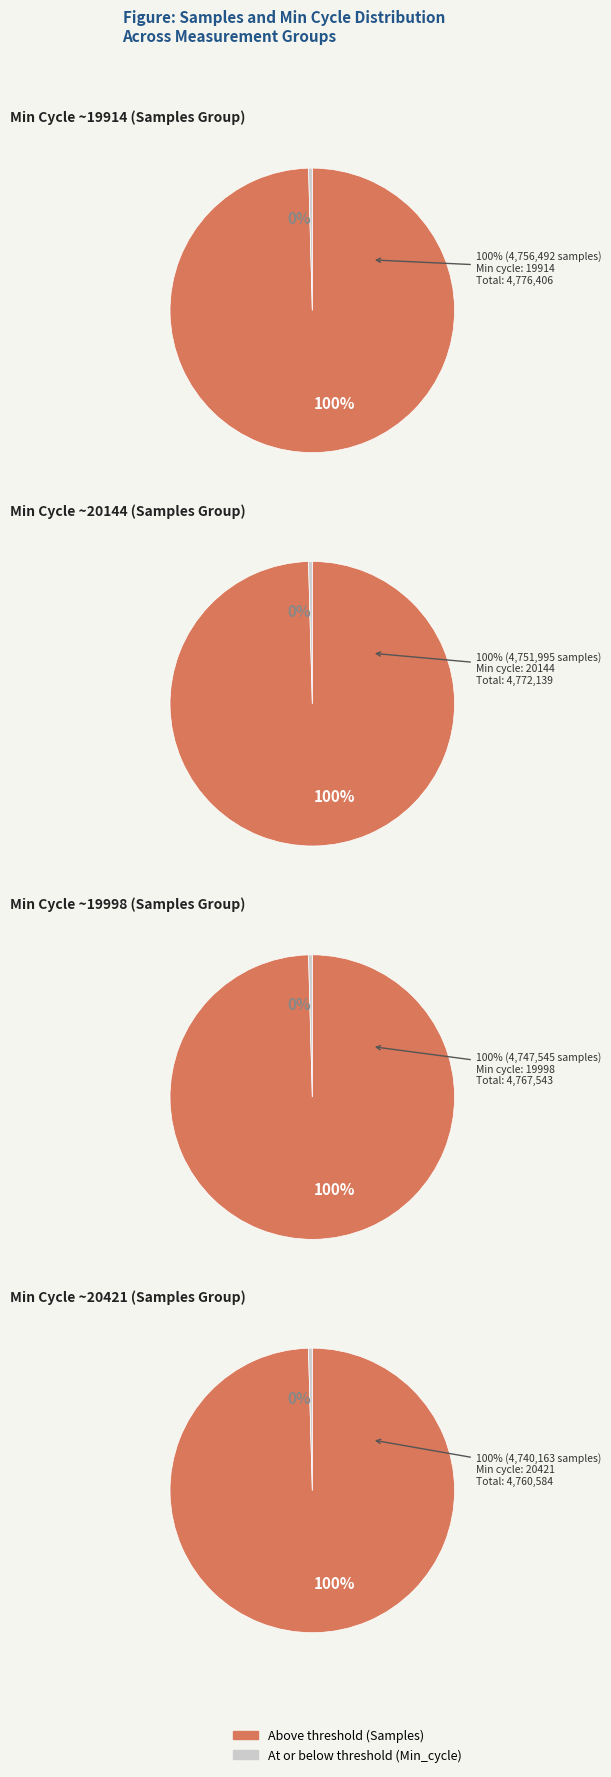

Combined, do 29 and 29 account for over 50%?

No